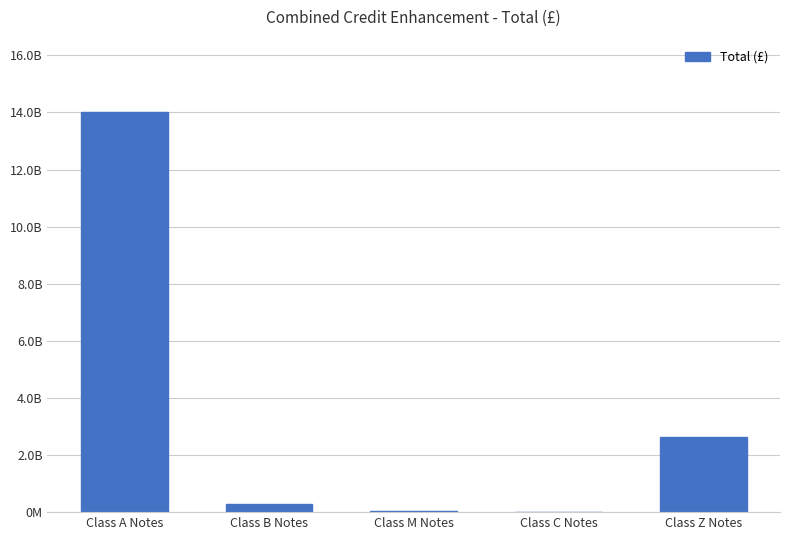

Reading left to right, list all the values displayed in this chart.

14023445119.0	273009784.4	32243611.3	21381136.5	2623965000.0